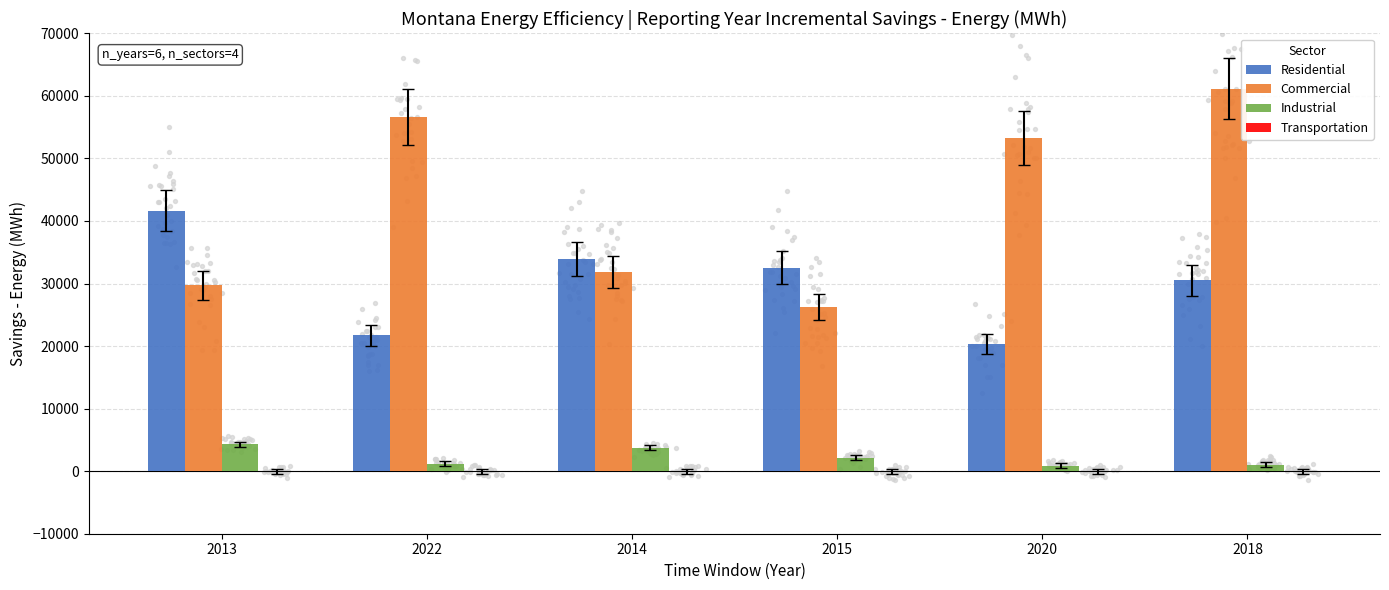

At how many categories does at least one series exceed 54168?

2